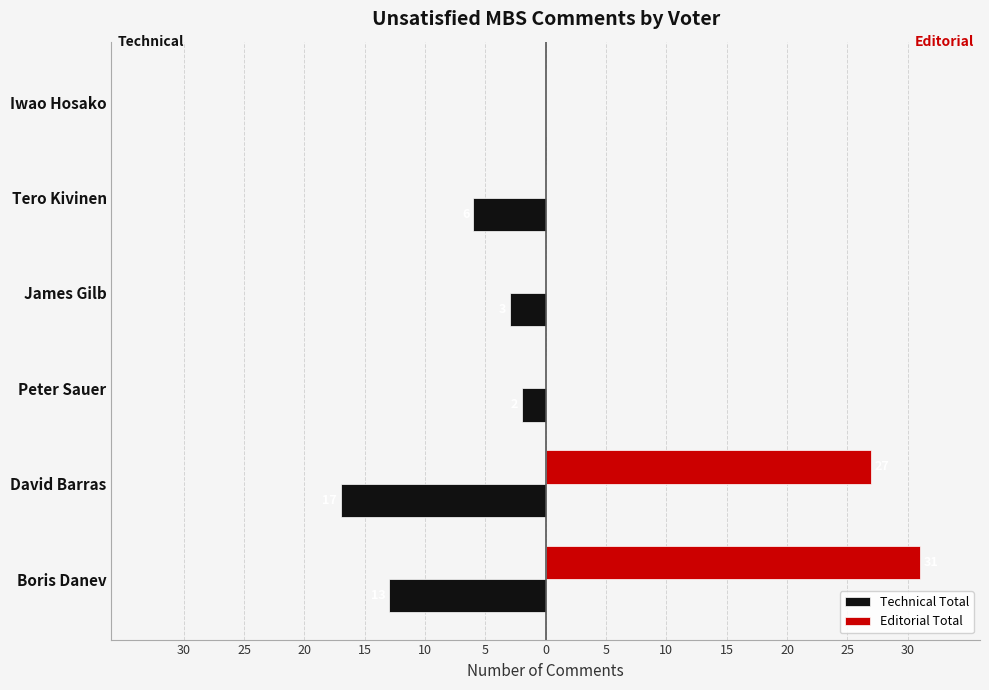

What are all the series names shown in the legend?

Technical Total, Editorial Total